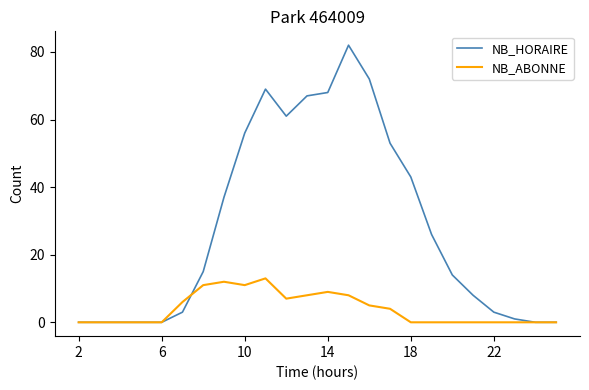

What is the average value of the NB_HORAIRE series?

28